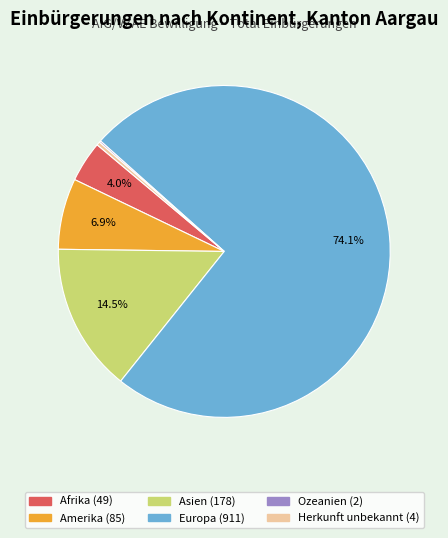

What is the ratio of the value at Asien to the value at Europa?

0.2